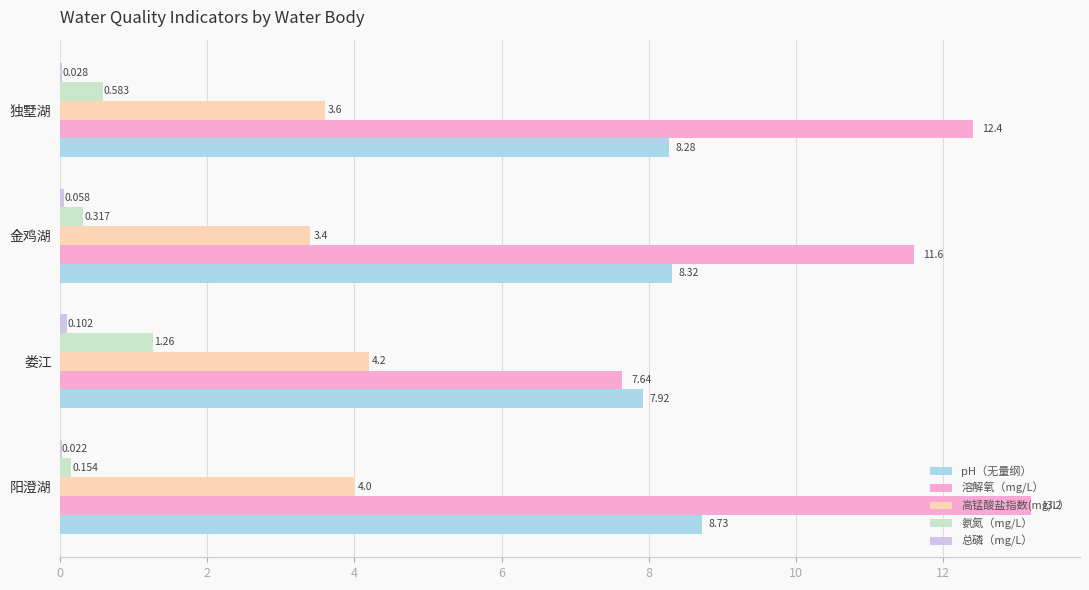

Which series changed the most between 阳澄湖 and 娄江?

溶解氧（mg/L）